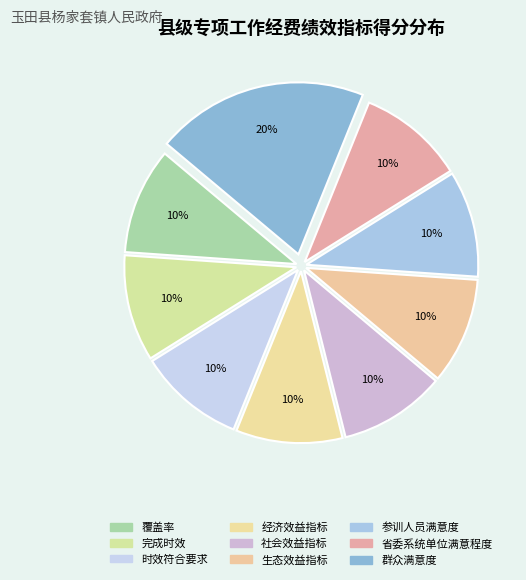

How many slices are in this pie chart?

9